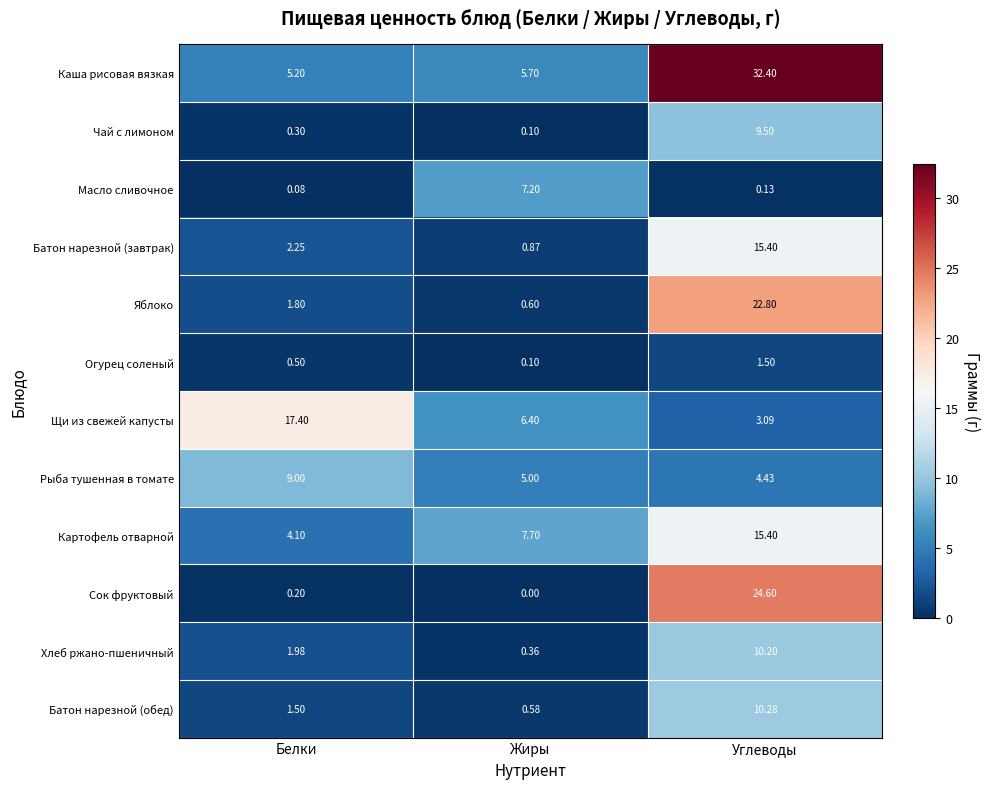

At which category does the chart reach its minimum across all series?

Жиры